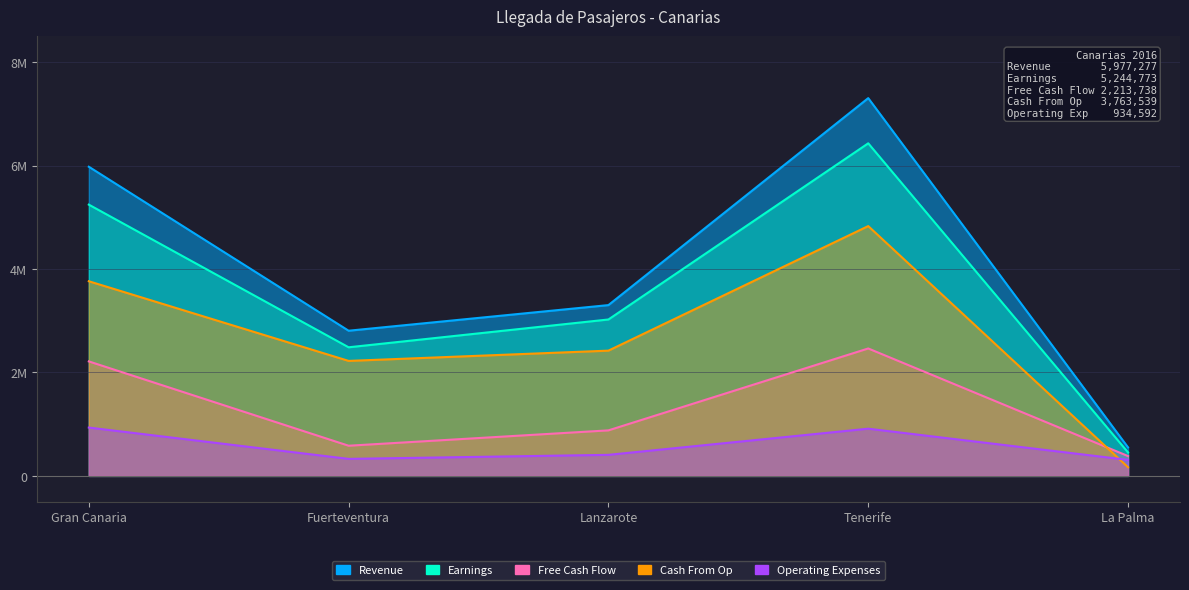

What is the label of the 3rd point from the left?

Lanzarote